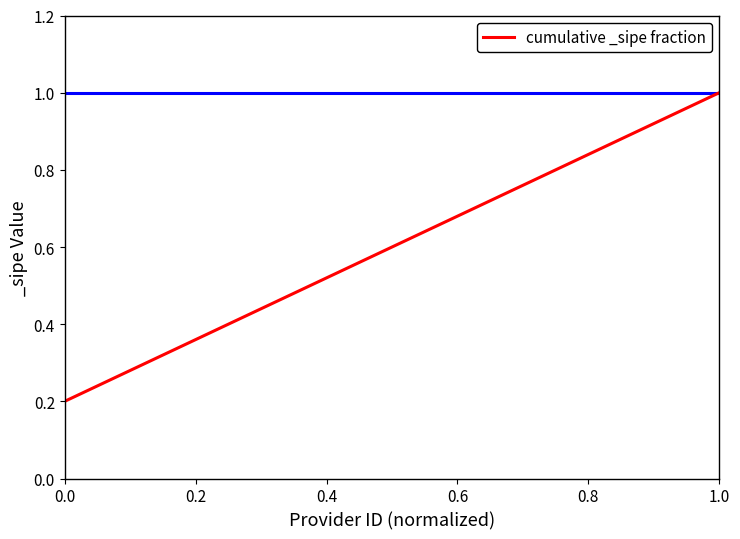

How many lines are shown in the chart?

1